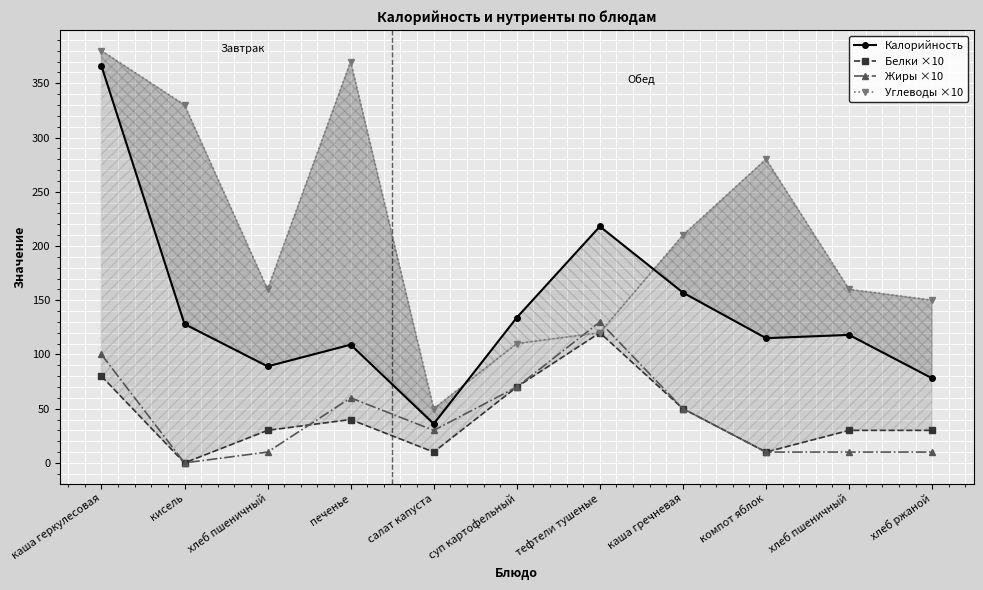

The Белки ×10 series shows 70 at суп картофельный. True or false?

True